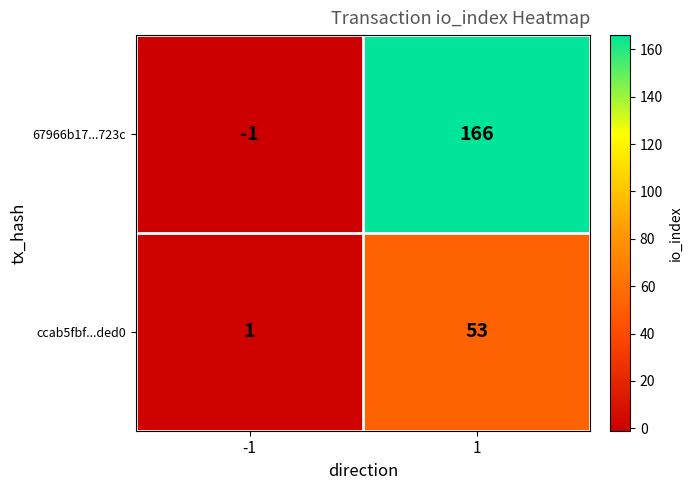

How many values in 67966b17...723c are above zero?

1